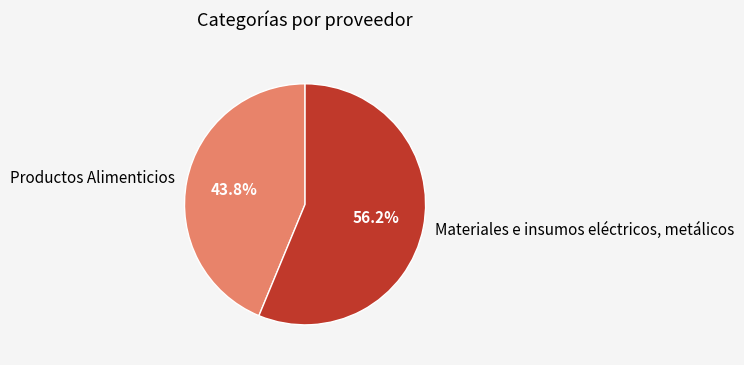

To the nearest percent, what portion does Productos Alimenticios represent?

44%